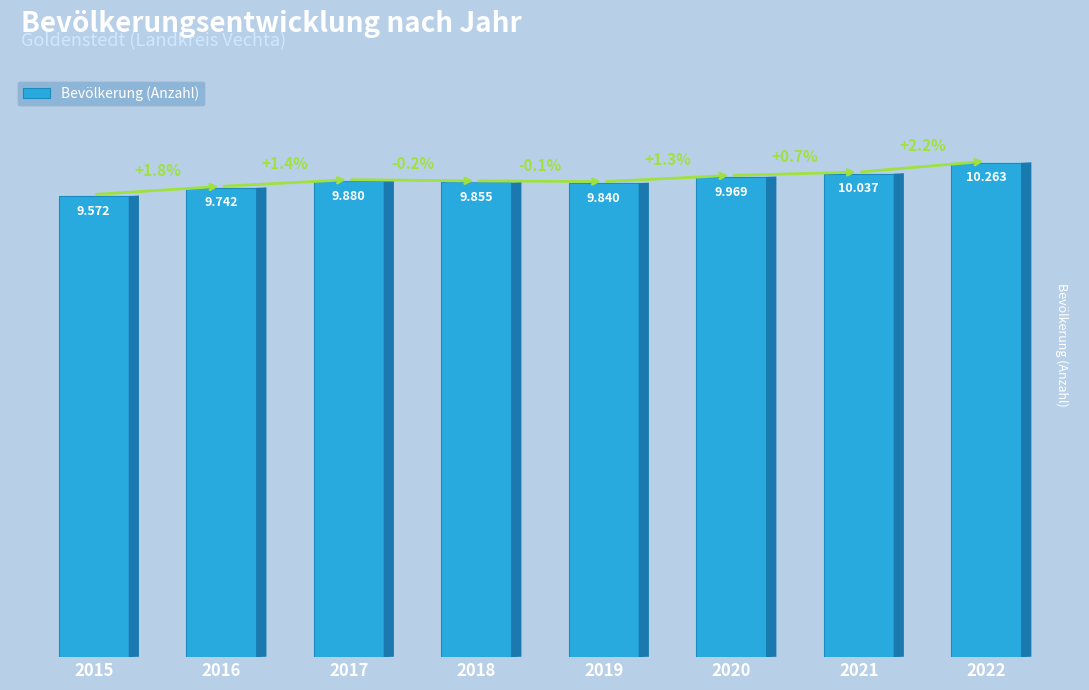

Rank the categories by value from lowest to highest.

2015, 2016, 2019, 2018, 2017, 2020, 2021, 2022